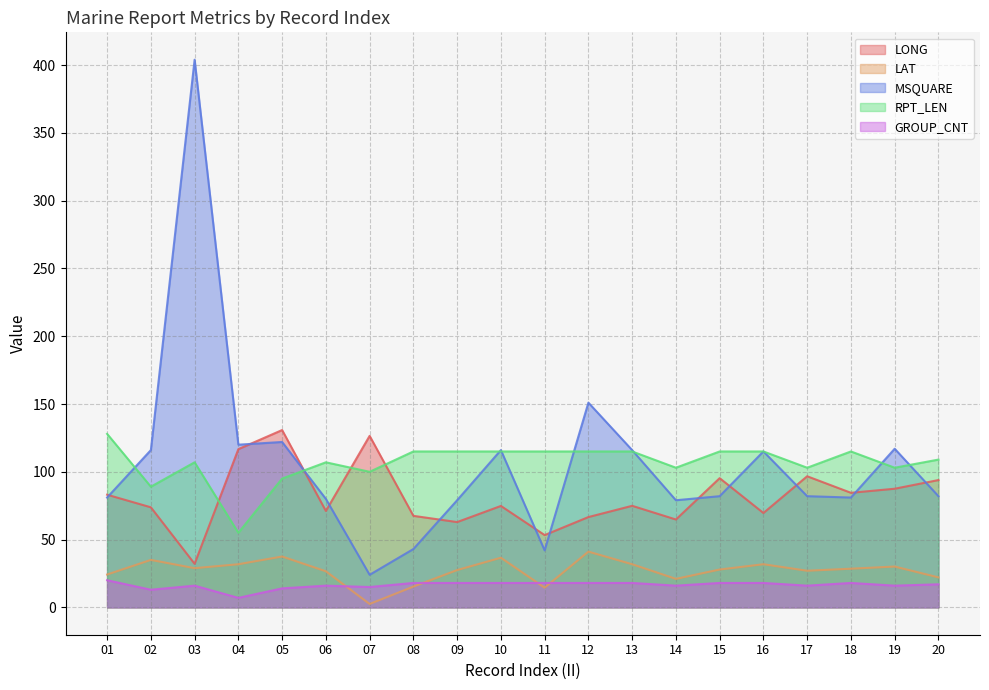

Does the chart display data point markers on the line(s)?

No